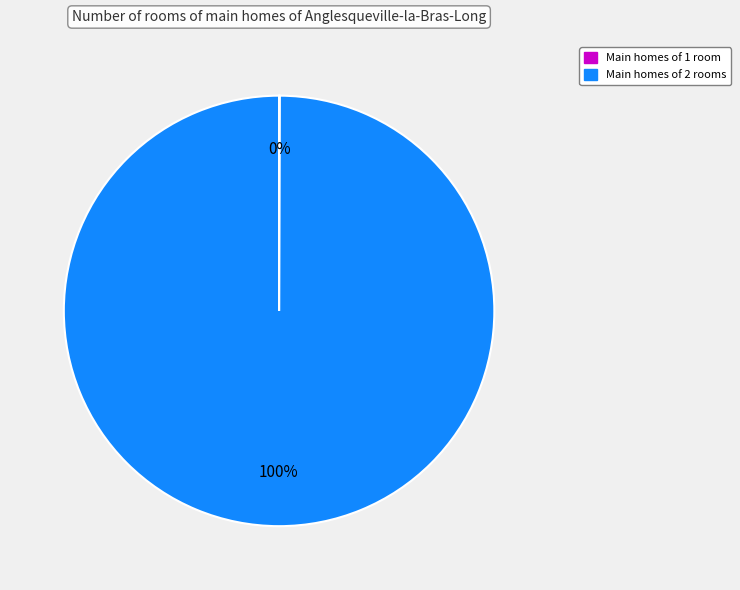

Does any single category account for the majority?

Yes